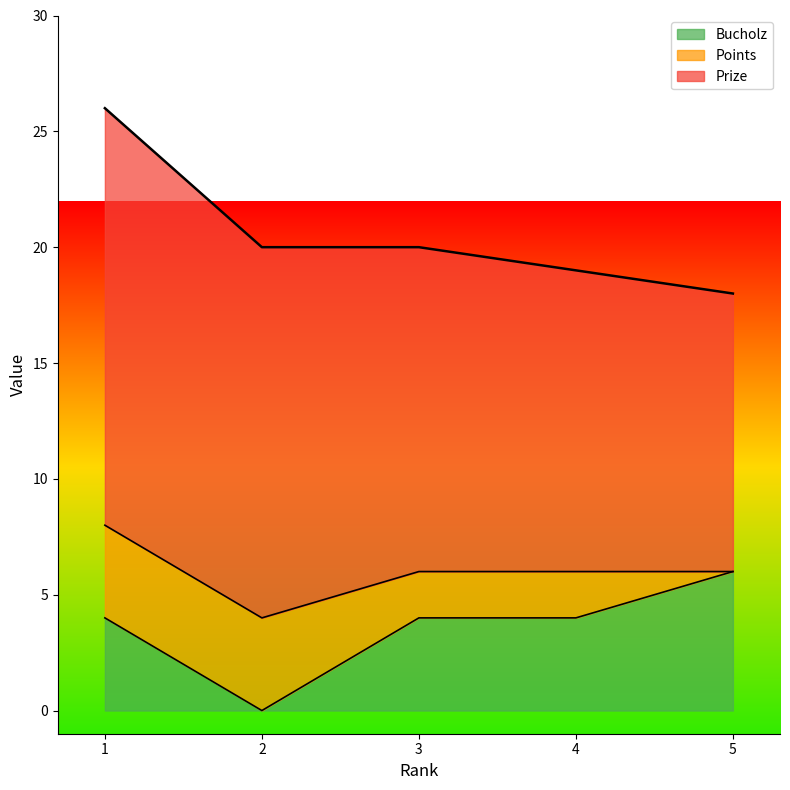

What are all the series names shown in the legend?

Bucholz, Points, Prize